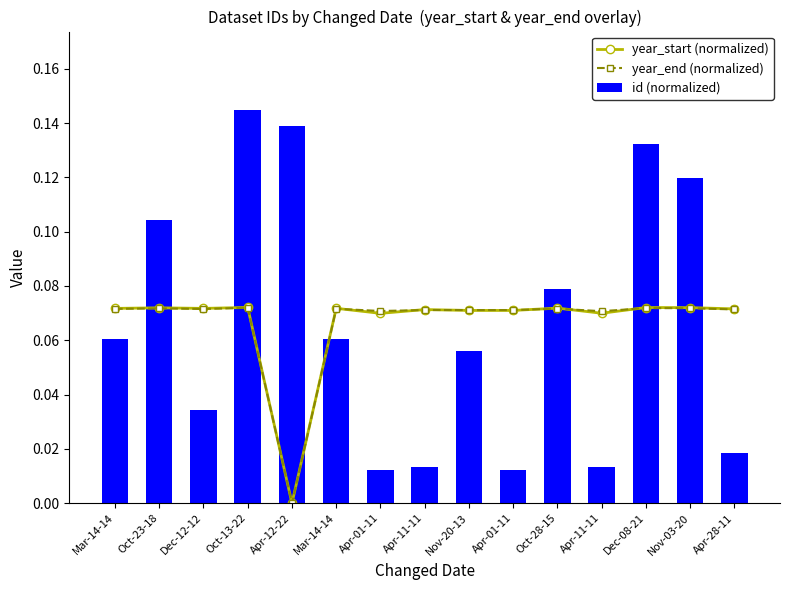

Reading left to right, extract all data points from this chart.

year_start (normalized): Mar-14-14=0.1	Oct-23-18=0.1	Dec-12-12=0.1	Oct-13-22=0.1	Apr-12-22=0.0	Mar-14-14=0.1	Apr-01-11=0.1	Apr-11-11=0.1	Nov-20-13=0.1	Apr-01-11=0.1	Oct-28-15=0.1	Apr-11-11=0.1	Dec-08-21=0.1	Nov-03-20=0.1	Apr-28-11=0.1
year_end (normalized): Mar-14-14=0.1	Oct-23-18=0.1	Dec-12-12=0.1	Oct-13-22=0.1	Apr-12-22=0.0	Mar-14-14=0.1	Apr-01-11=0.1	Apr-11-11=0.1	Nov-20-13=0.1	Apr-01-11=0.1	Oct-28-15=0.1	Apr-11-11=0.1	Dec-08-21=0.1	Nov-03-20=0.1	Apr-28-11=0.1
id (normalized): Mar-14-14=0.1	Oct-23-18=0.1	Dec-12-12=0.0	Oct-13-22=0.1	Apr-12-22=0.1	Mar-14-14=0.1	Apr-01-11=0.0	Apr-11-11=0.0	Nov-20-13=0.1	Apr-01-11=0.0	Oct-28-15=0.1	Apr-11-11=0.0	Dec-08-21=0.1	Nov-03-20=0.1	Apr-28-11=0.0